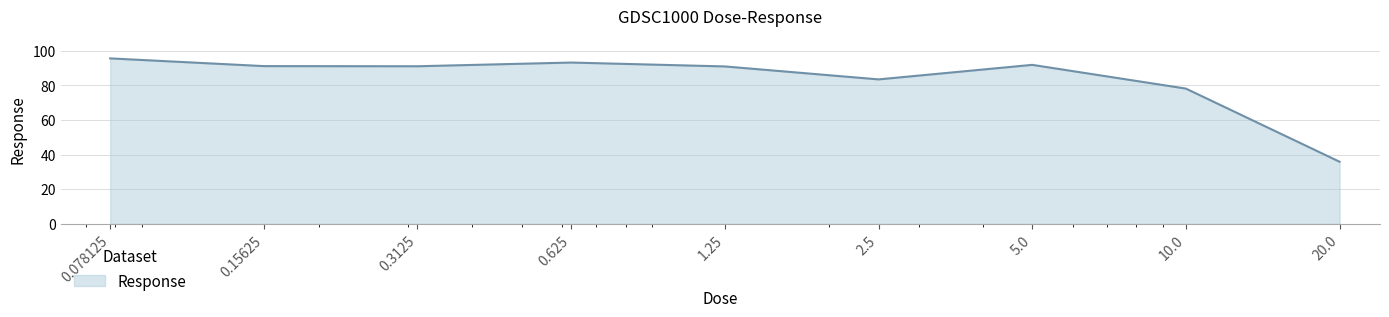

What is the sum of all values?

751.3